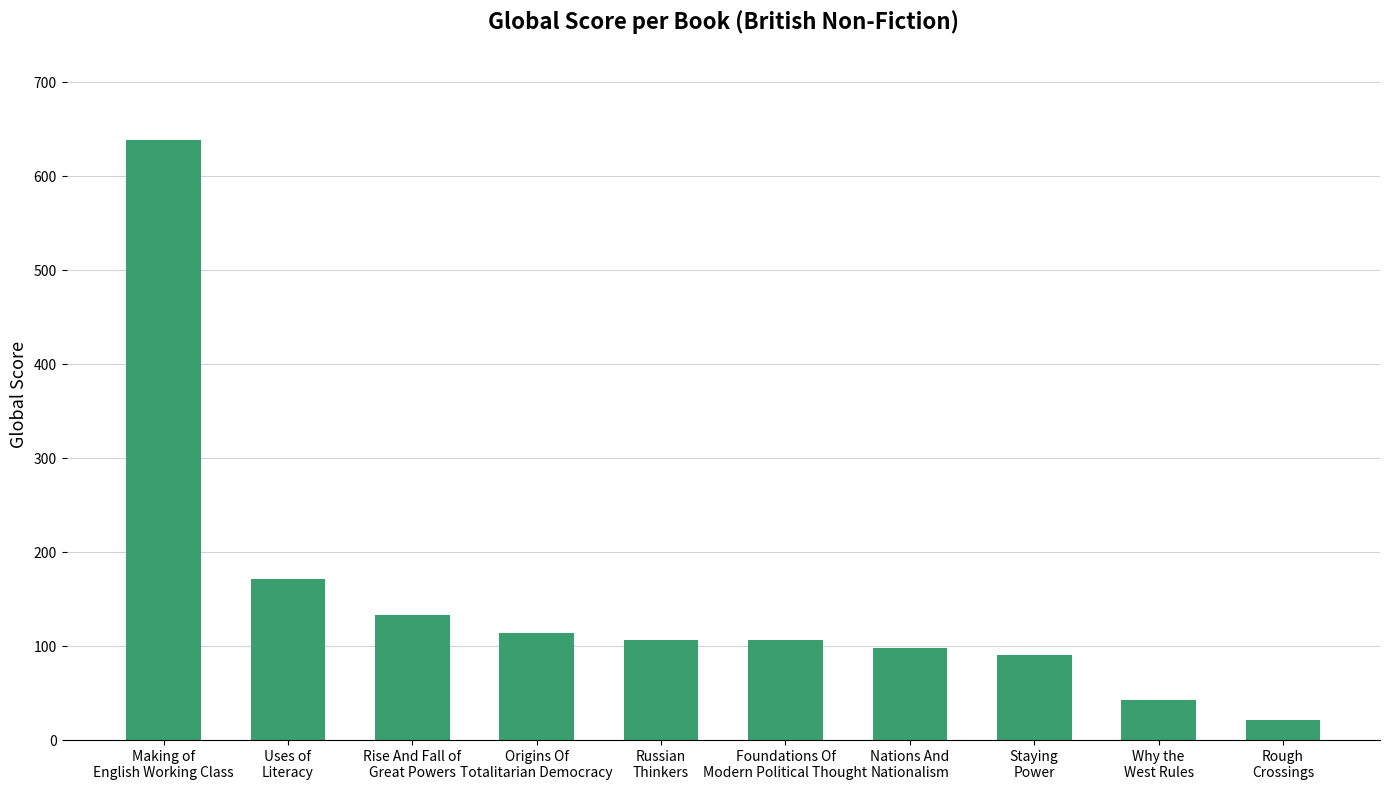

What is the value of the 7th bar from the left?

98